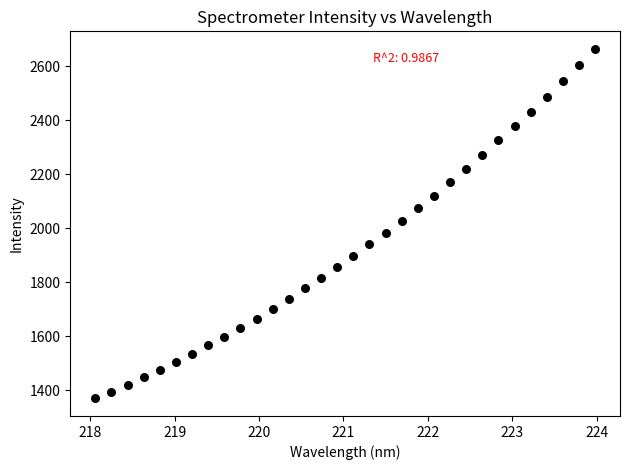

What is the range of Y values (max minus min)?

1294.8